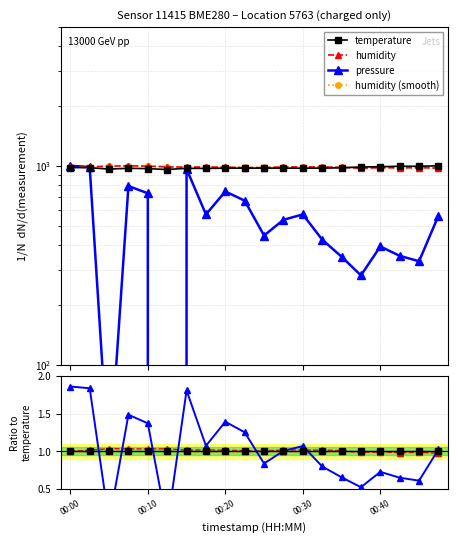

What is the average value of the temperature series?

1.0